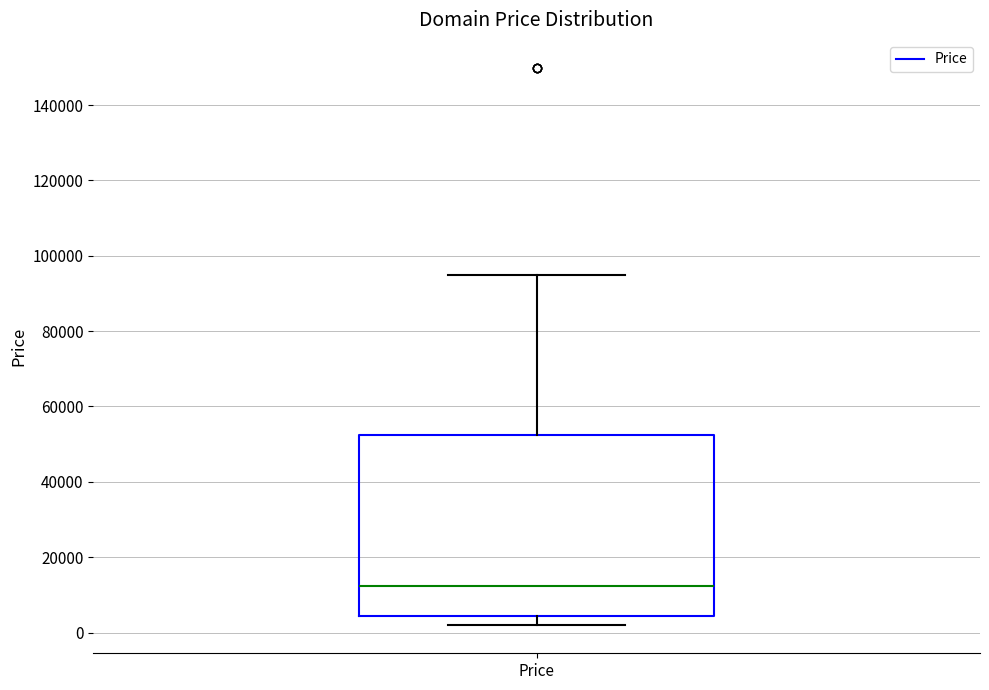

Where does the median line of the box for Price sit on the y-axis? The values are not printed on the chart, so give them approximately, as read against the axis.

12000